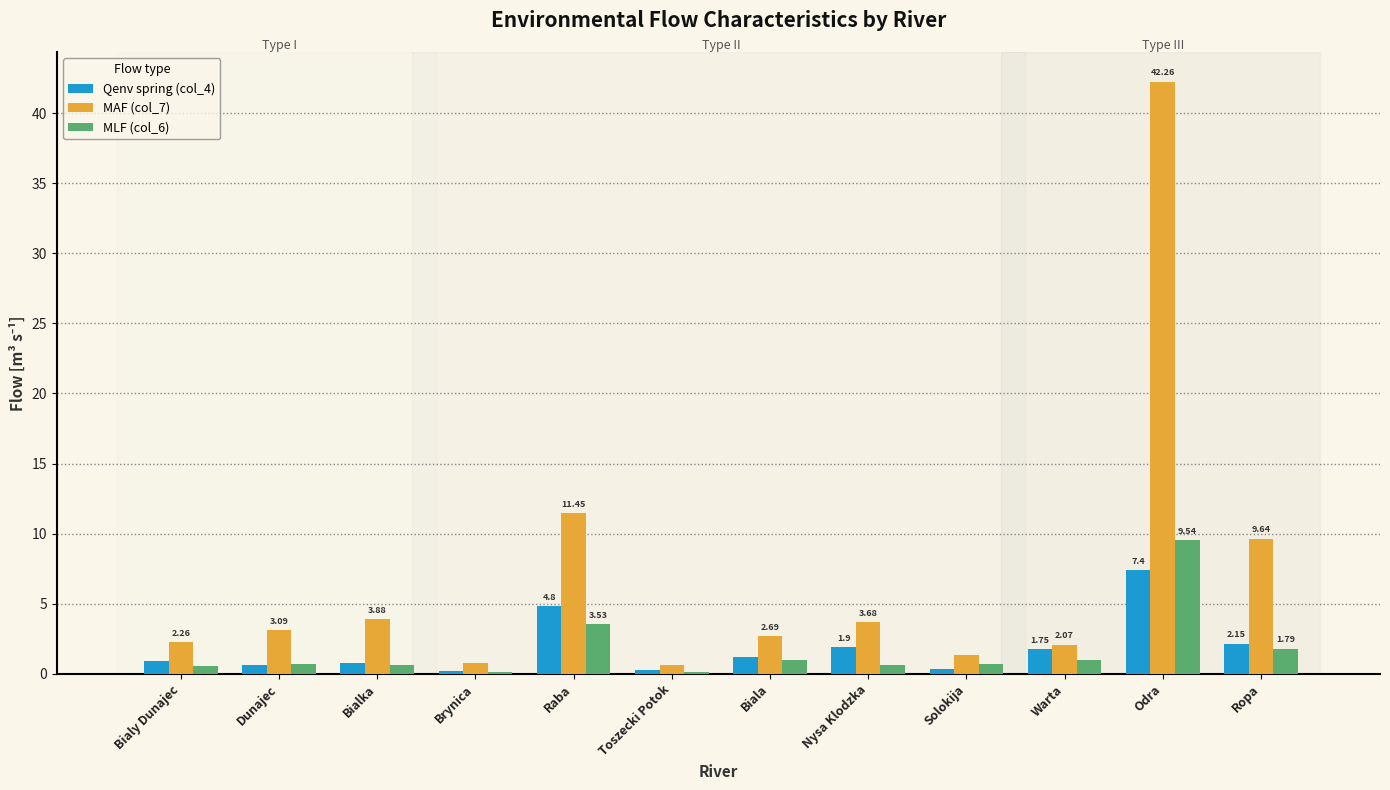

How many groups of bars are there?

12